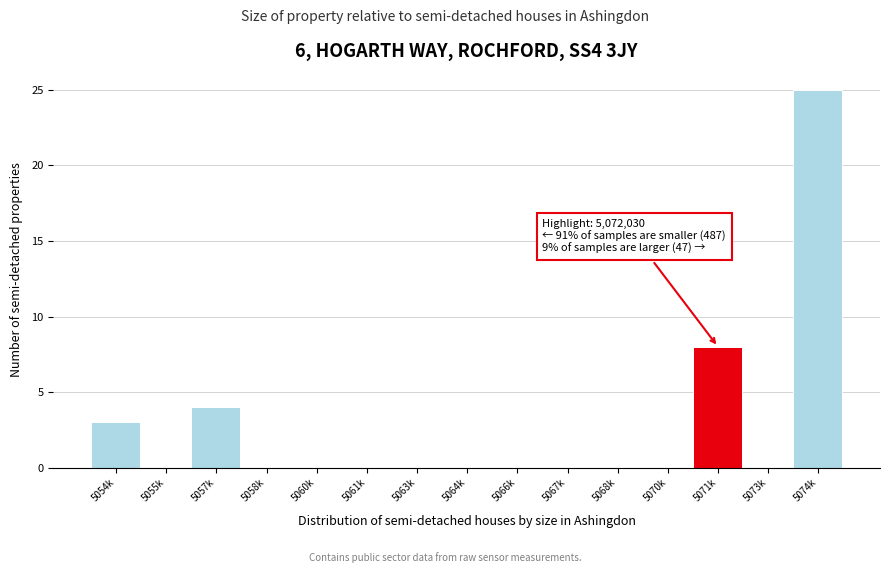

Reading left to right, extract all data points from this chart.

5054k=3	5055k=0	5057k=4	5058k=0	5060k=0	5061k=0	5063k=0	5064k=0	5066k=0	5067k=0	5068k=0	5070k=0	5071k=8	5073k=0	5074k=25